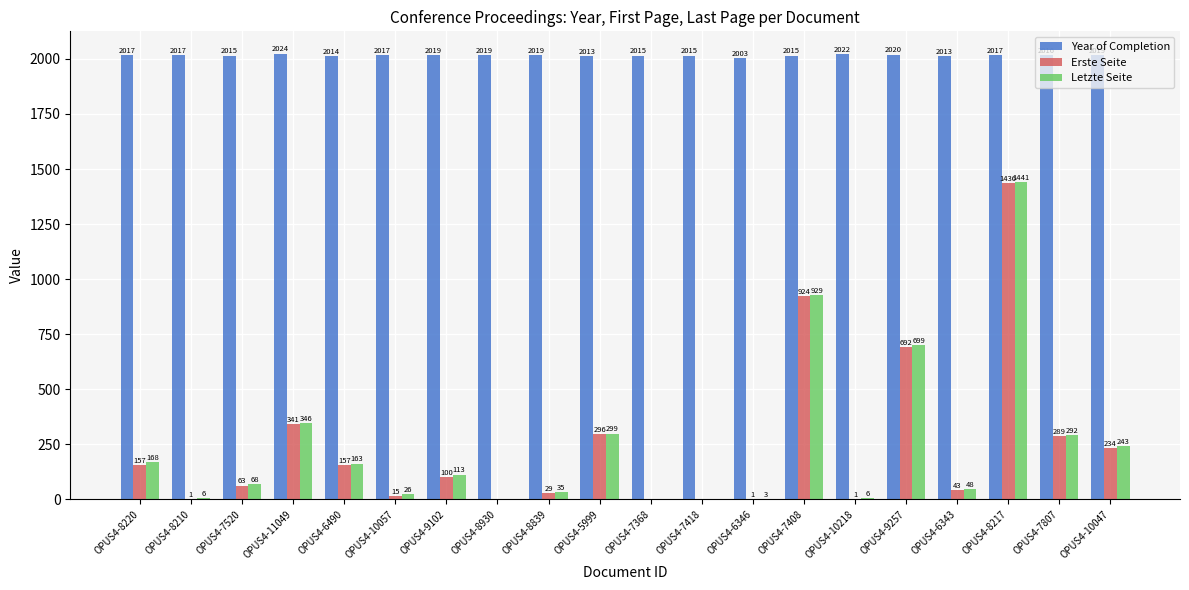

What is the difference between the Year of Completion values at OPUS4-7418 and OPUS4-8930?

4